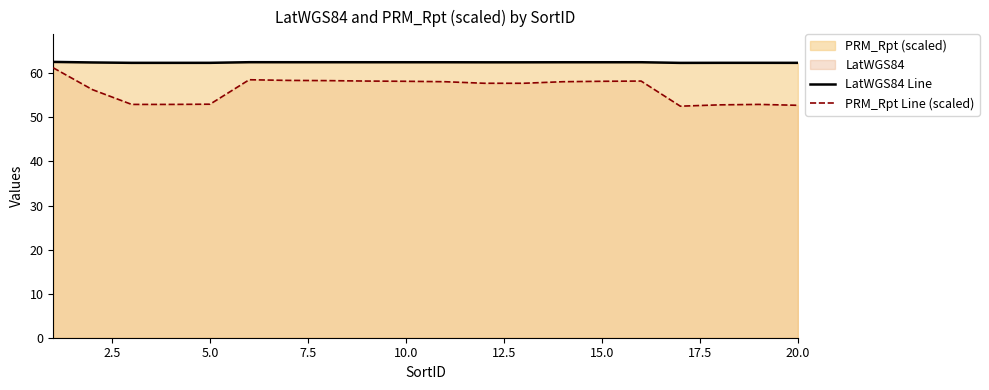

What is the value of the PRM_Rpt Line (scaled) point at the 3rd from the left?

53.0